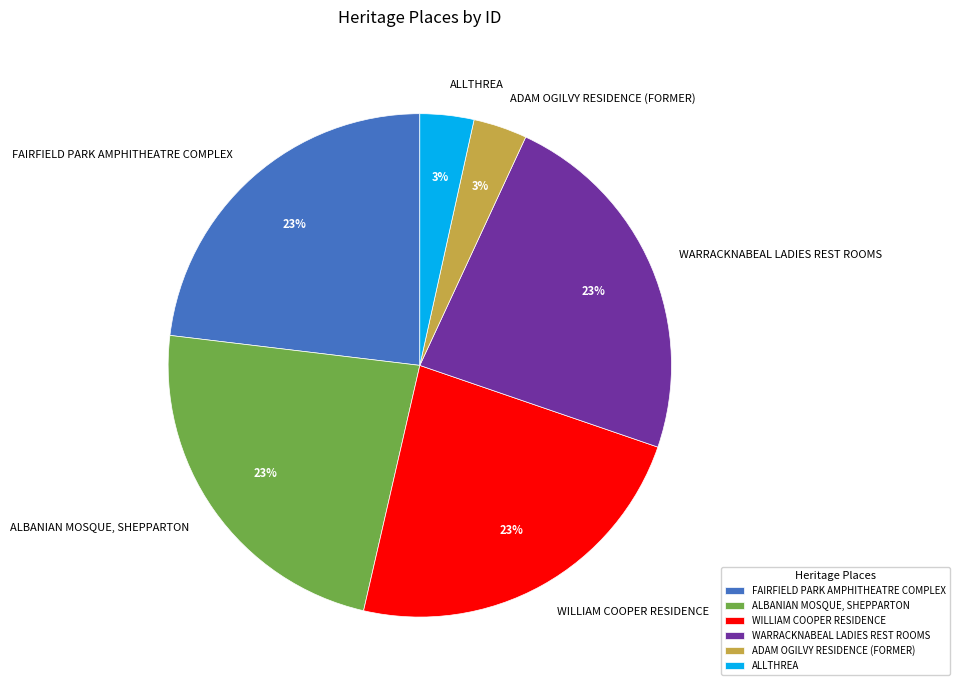

What is the ratio of the value at ALLTHREA to the value at WARRACKNABEAL LADIES REST ROOMS?

0.1